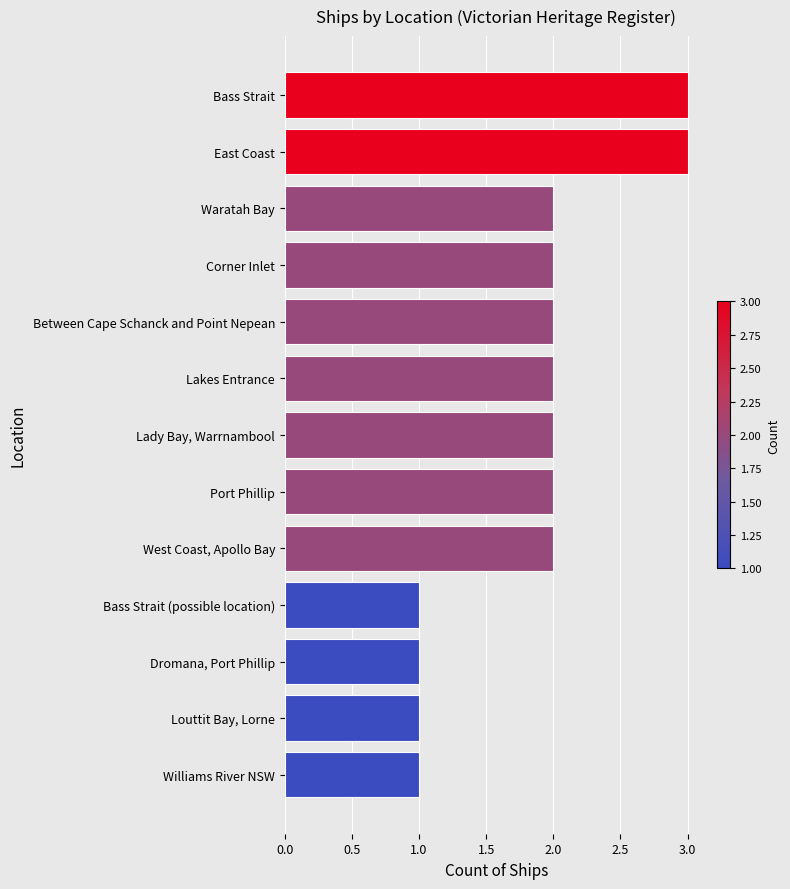

True or false: the data shows 2 at Between Cape Schanck and Point Nepean.

True